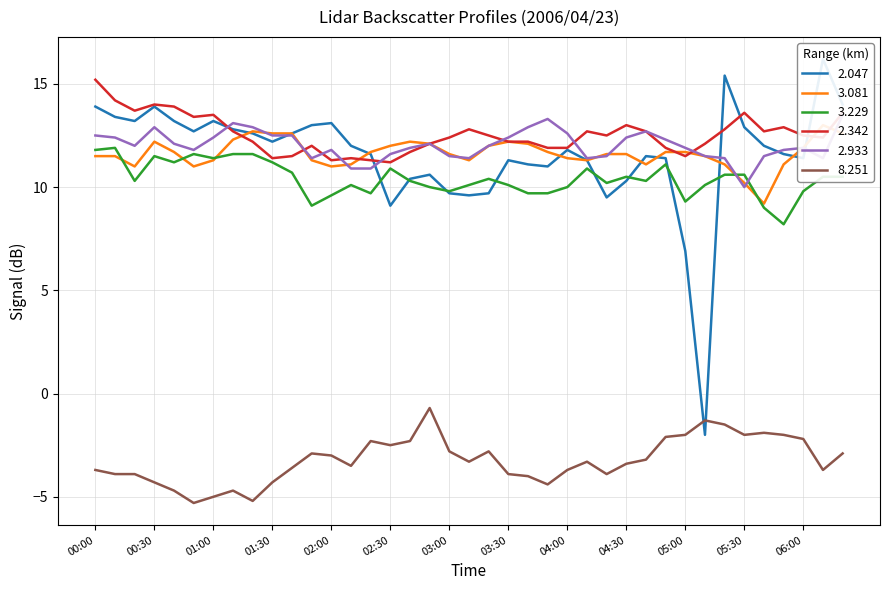

In 2.342, how many points are higher than both neighbors (excluding endpoints)?

9